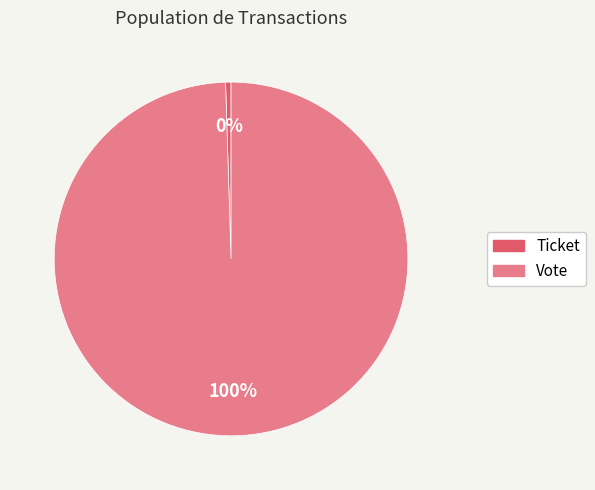

To the nearest percent, what is the difference between the Vote and Ticket slice percentages?

100%